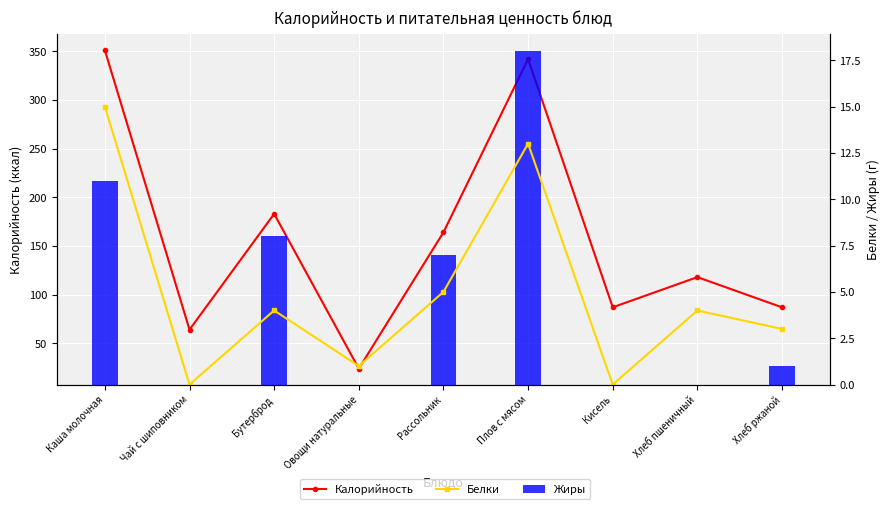

What is the difference between the second highest and second lowest values in the Калорийность series?

278